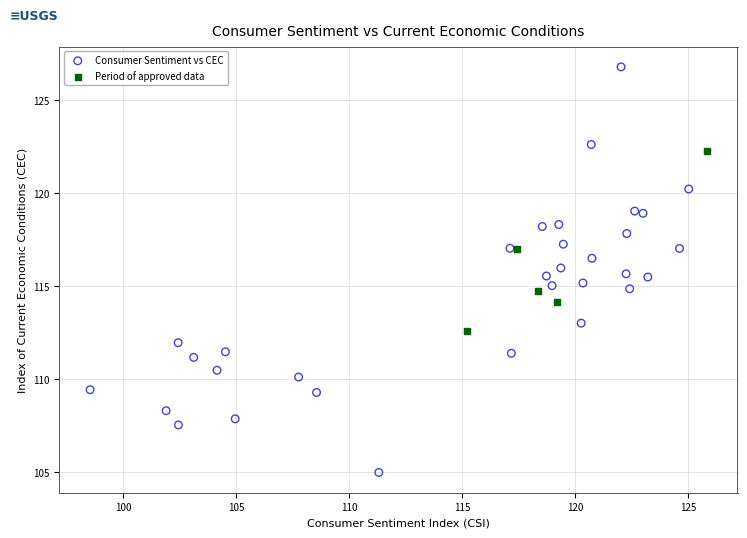

Which series contains the highest Y value?

Consumer Sentiment vs CEC